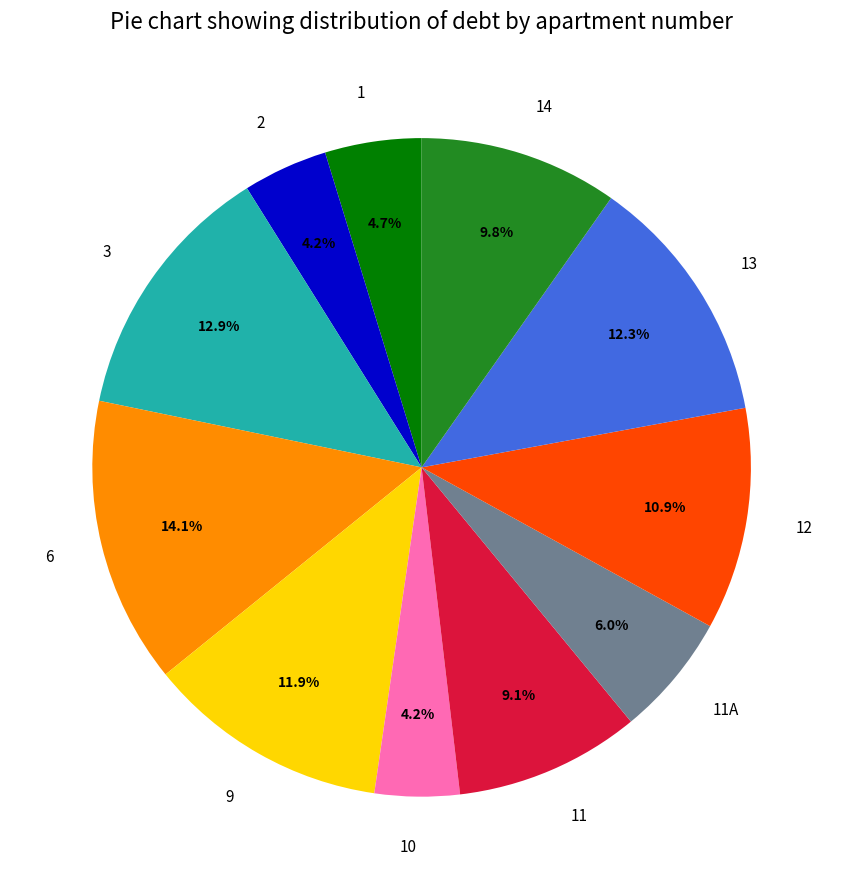

Is it true that 6 is 14% of the pie?

True